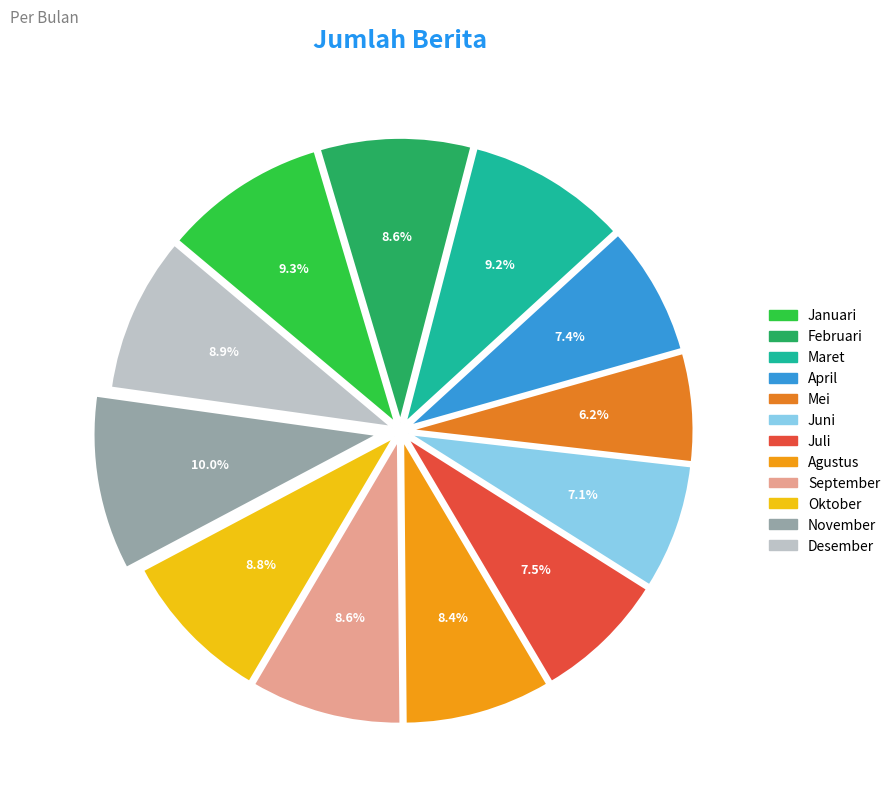

Combined, what portion of the pie is Desember and Oktober?

17.7%